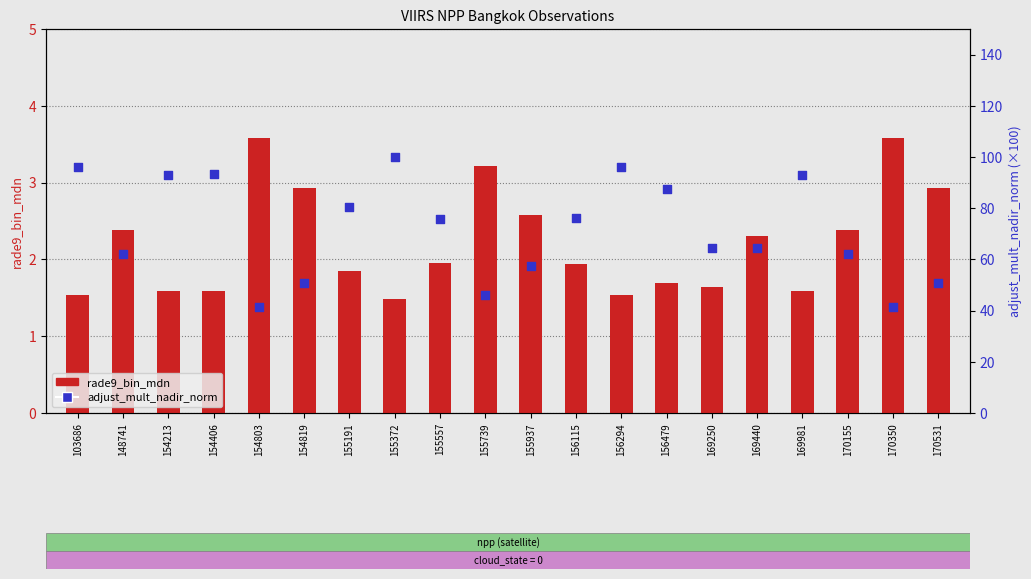

Is the value of adjust_mult_nadir_norm at 170155 greater than the value of rade9_bin_mdn at 156479?

Yes